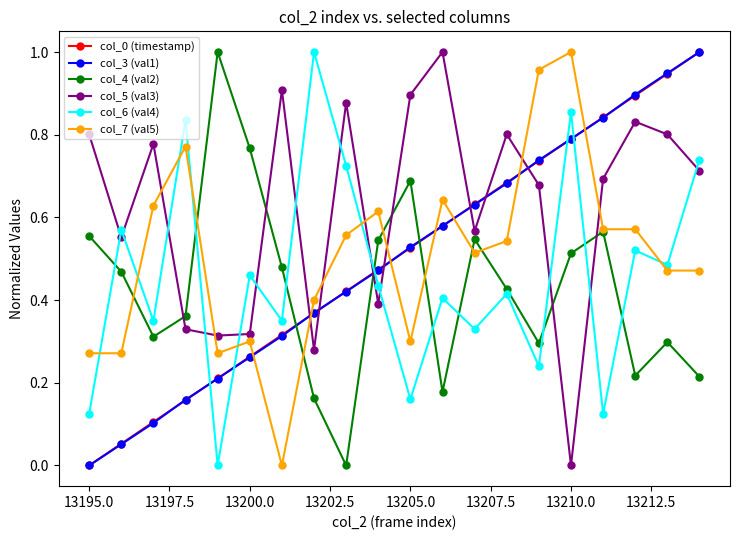

True or false: col_7 (val5) and col_0 (timestamp) intersect in this chart.

True